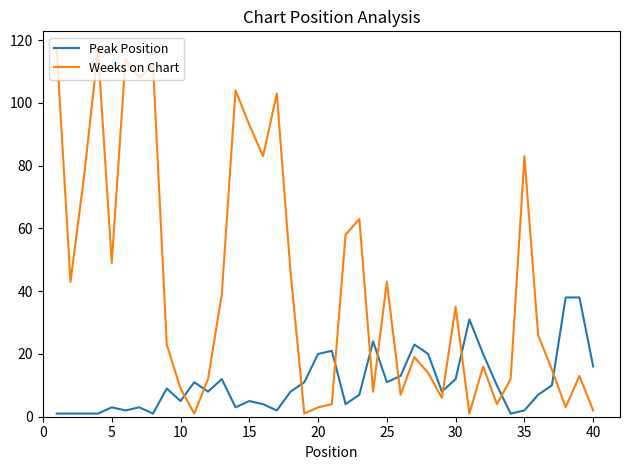

In Weeks on Chart, how many points are lower than both neighbors (excluding endpoints)?

12